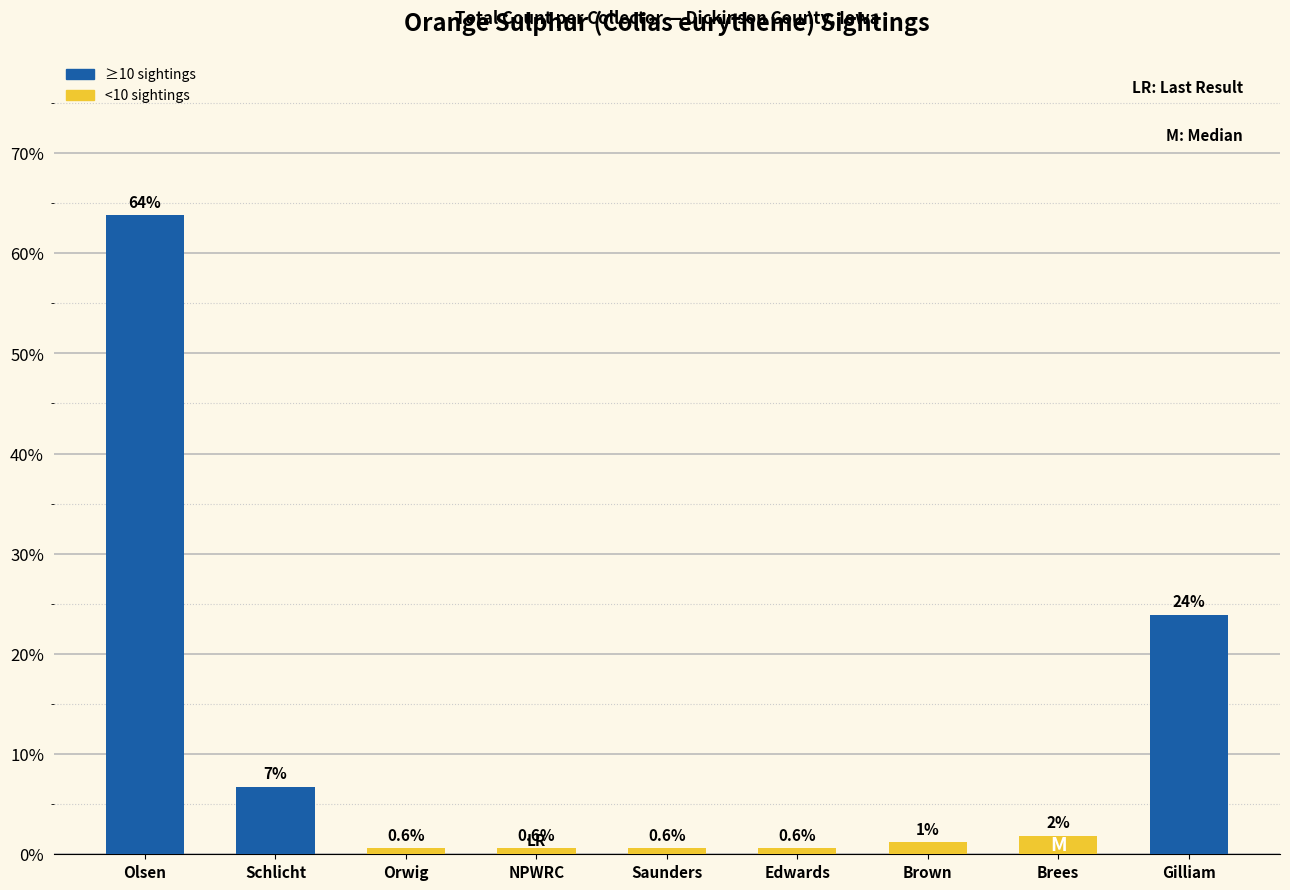

What is the label of the 2nd bar from the left?

Schlicht